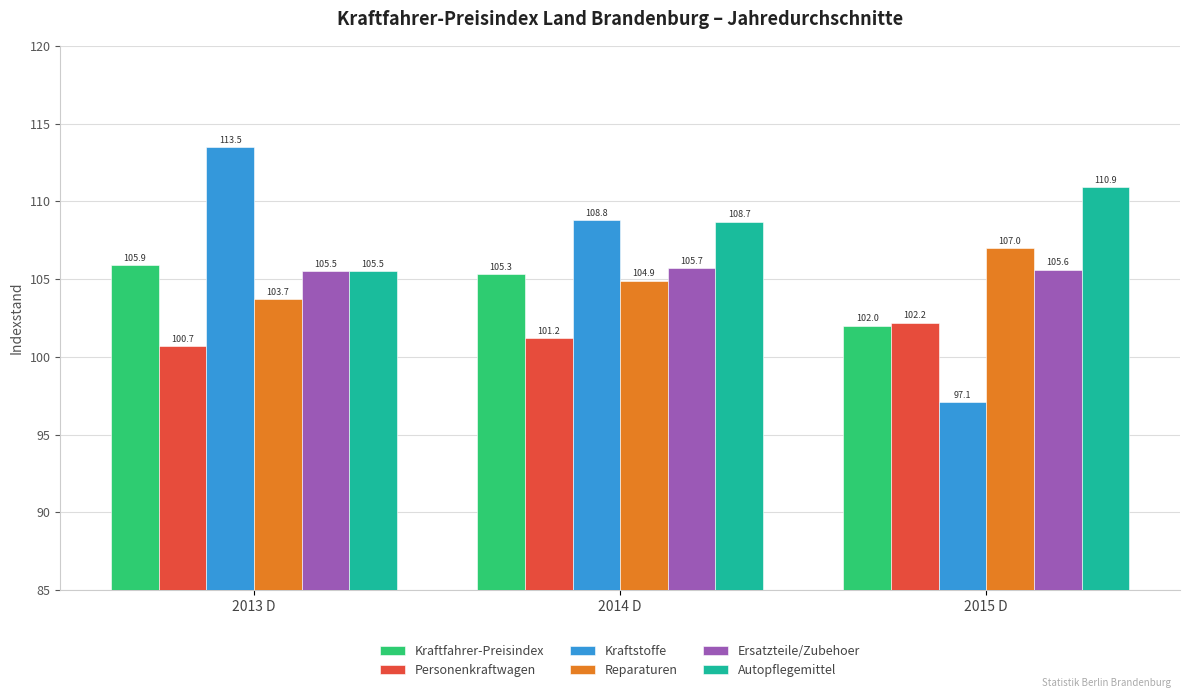

True or false: Reparaturen has a value of 103.7 at 2013 D.

True